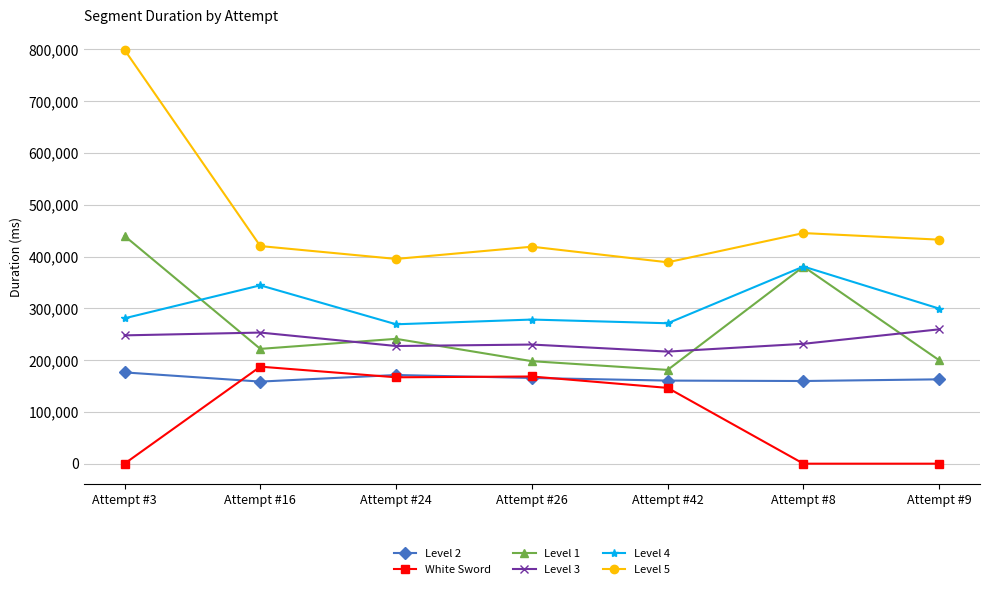

What are all the series names shown in the legend?

Level 2, White Sword, Level 1, Level 3, Level 4, Level 5